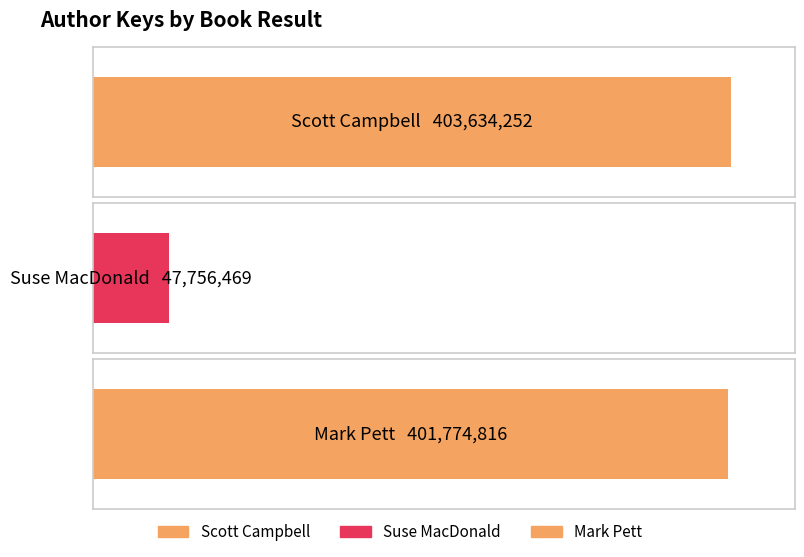

What is the change in value from Suse MacDonald to Mark Pett?

+354018347